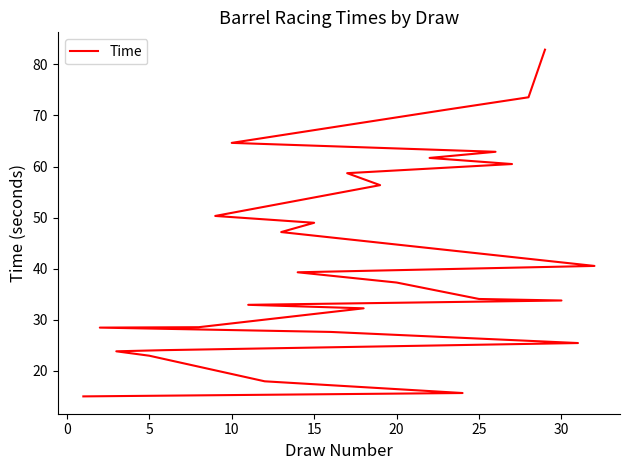

How many values are below 37?

14